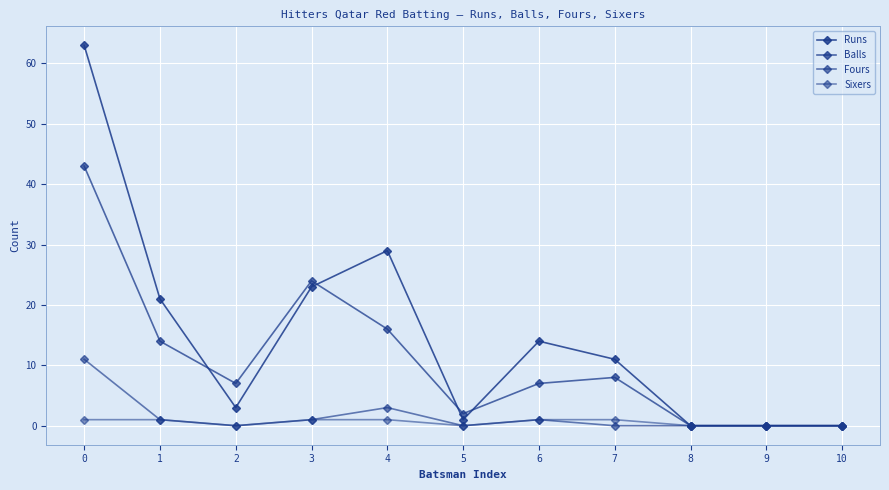

Is this an area chart (filled region under the line)?

No